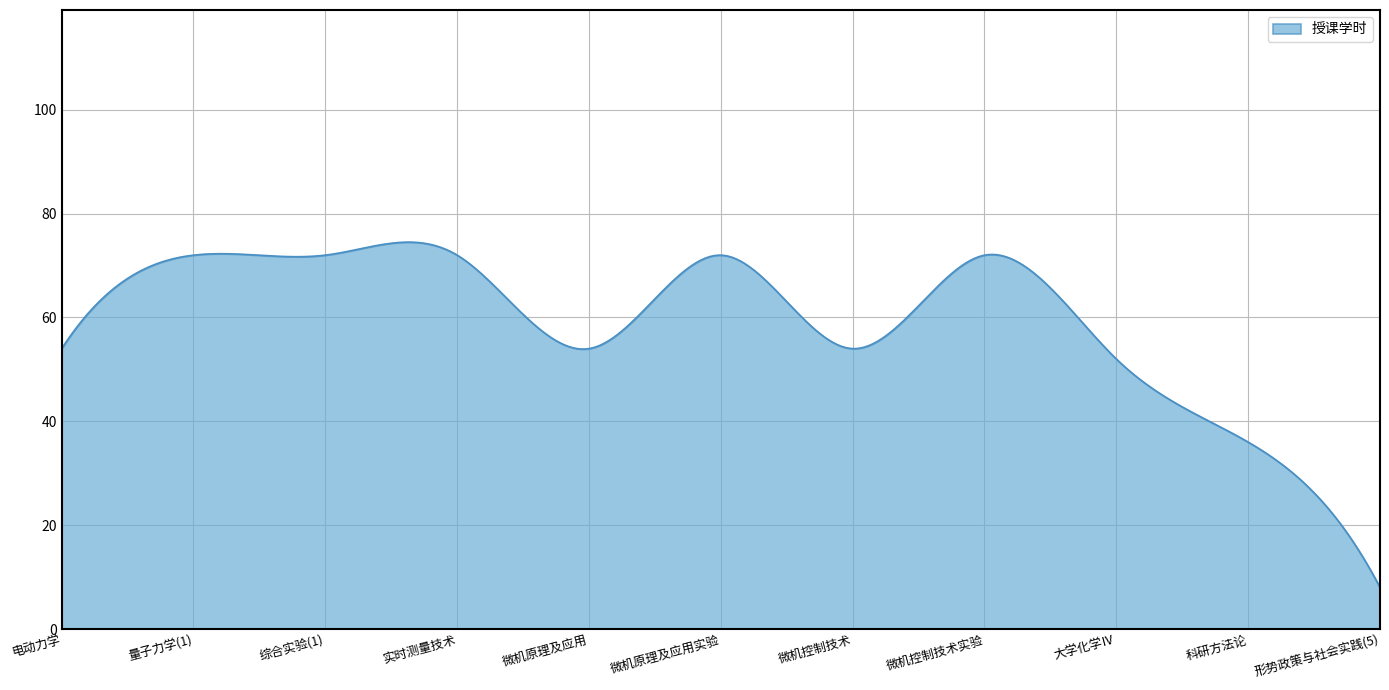

What is the maximum value shown in the chart?

74.5